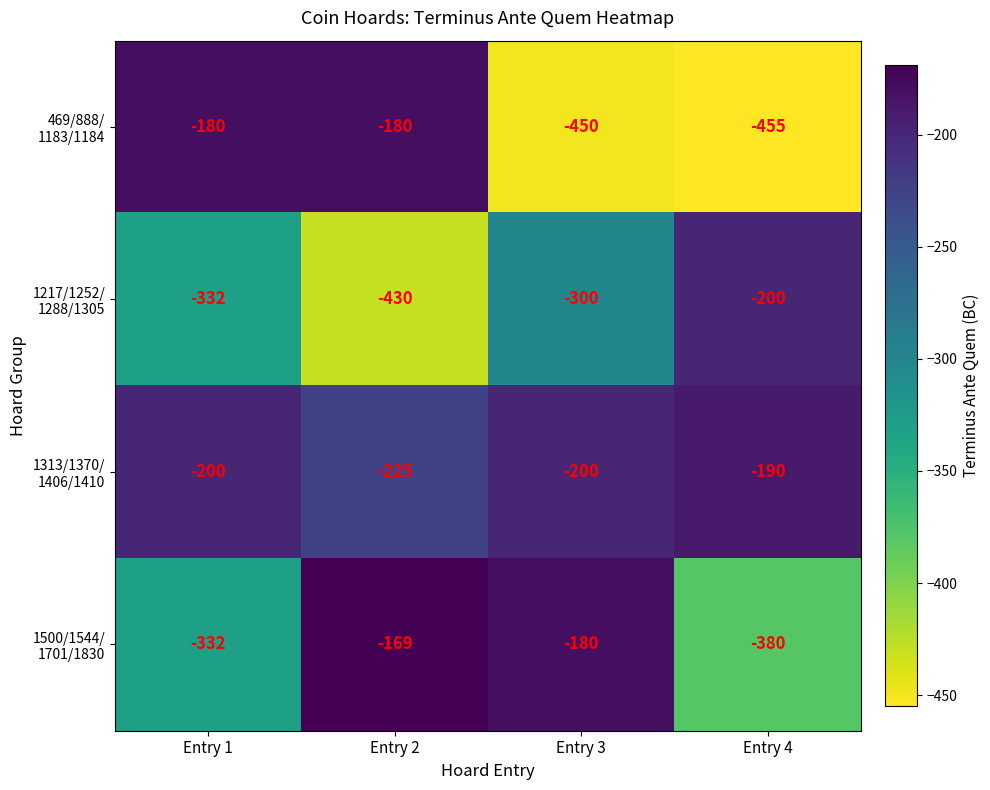

What is the total value across all series at Entry 4?

-1225